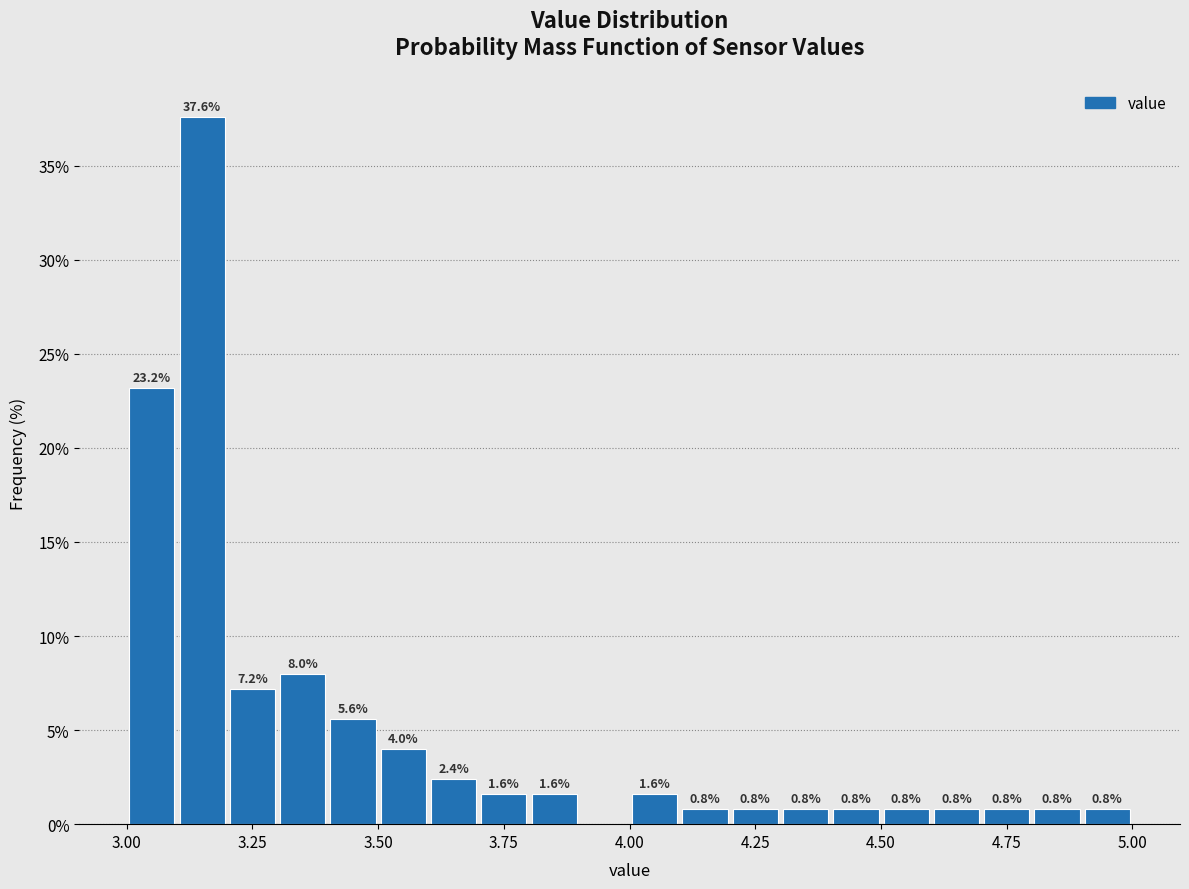

Around what value on the x-axis is the tallest bar? Give the approximate position of its centre, as read against the axis.

3.15